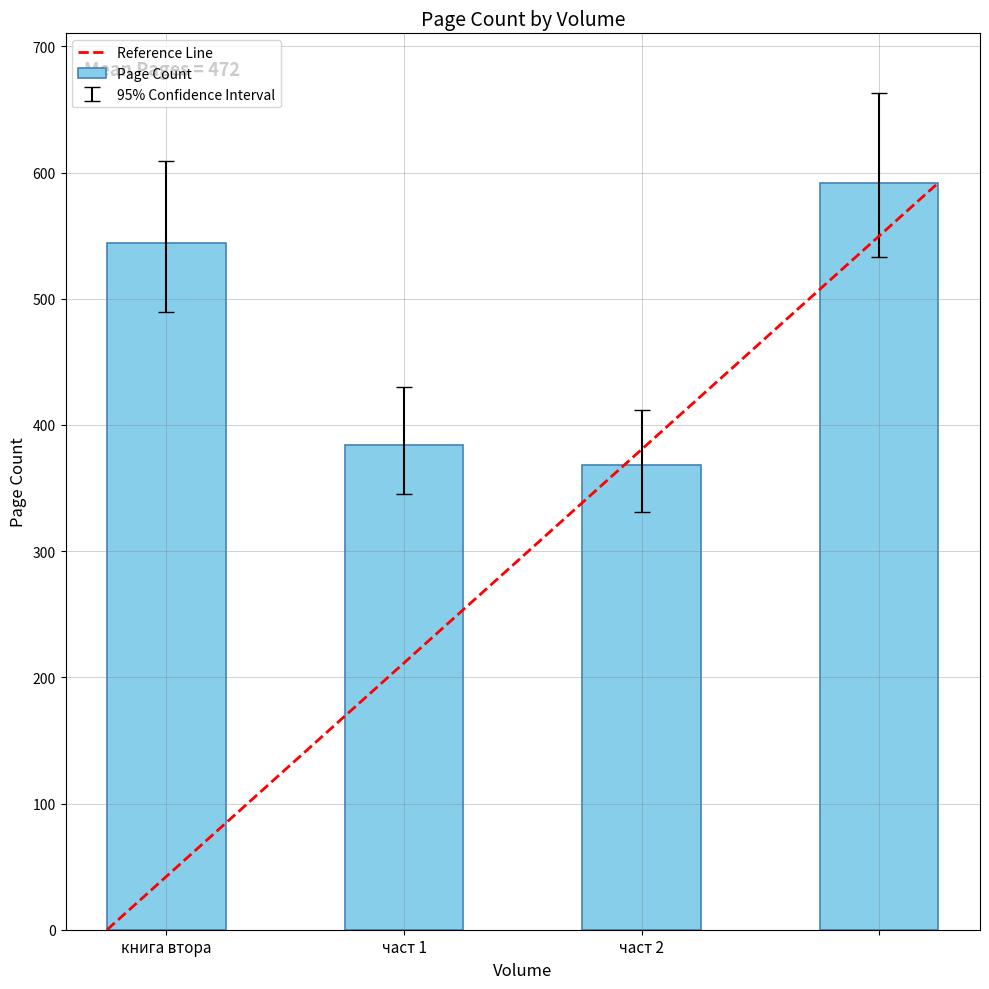

What is the label of the 1st bar from the left?

книга втора